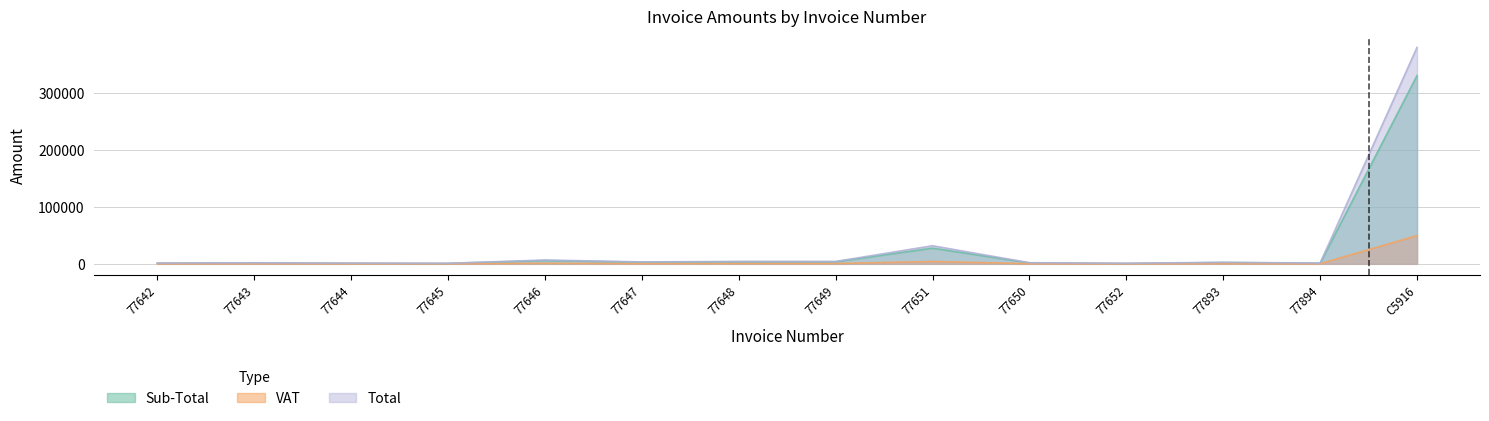

What is the total value across all series at 77649?

8363.1